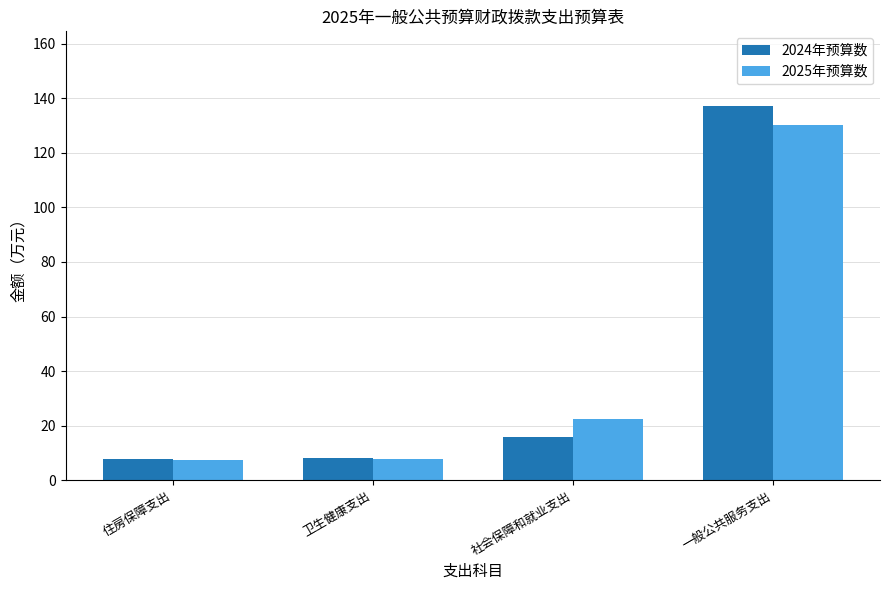

List the series in order of their peak value, lowest first.

2025年预算数, 2024年预算数